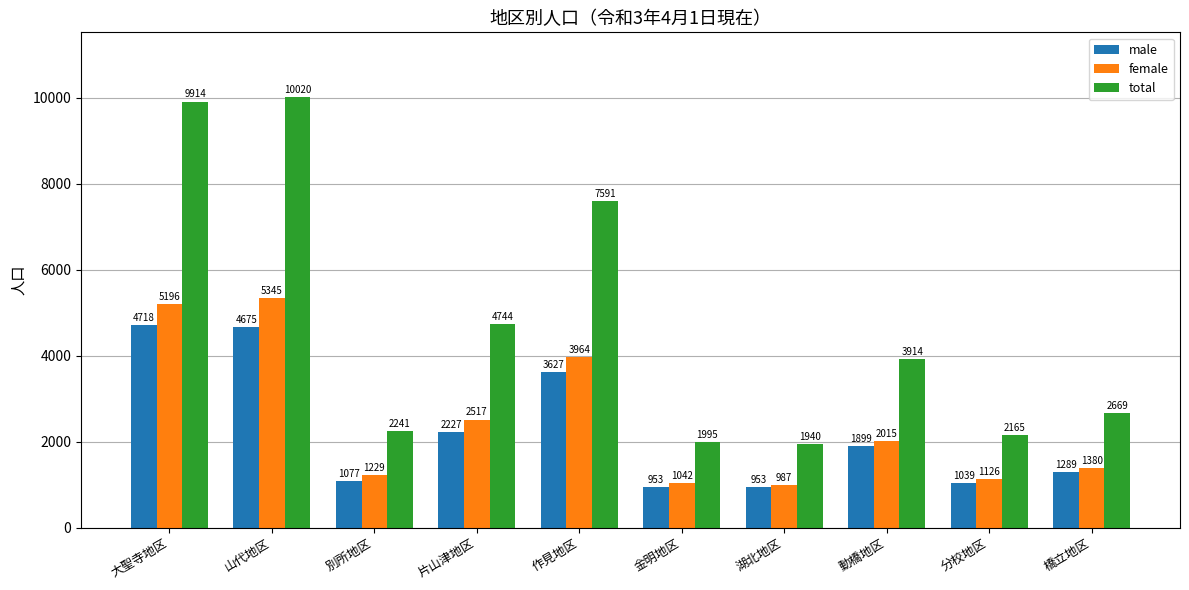

Which series changed the most between 大聖寺地区 and 分校地区?

total